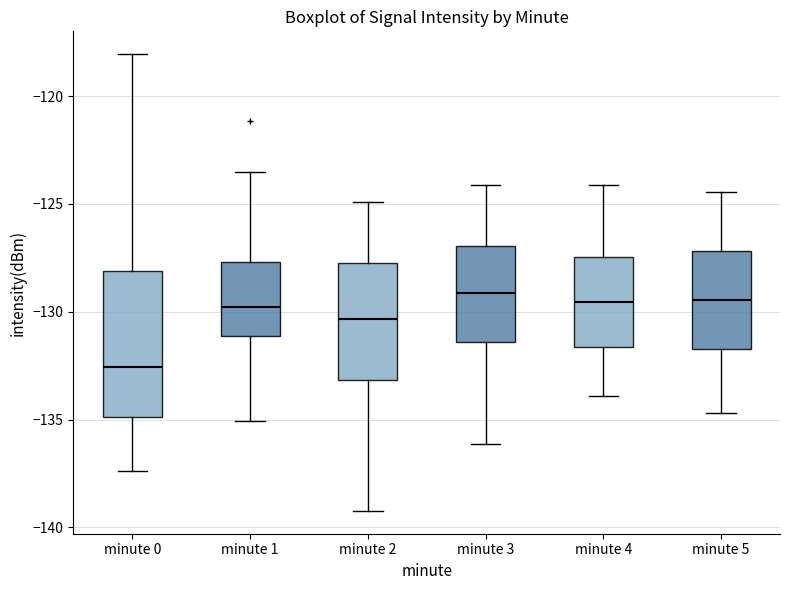

Where does the upper whisker of the box for minute 1 end on the y-axis? The values are not printed on the chart, so give them approximately, as read against the axis.

-123.5